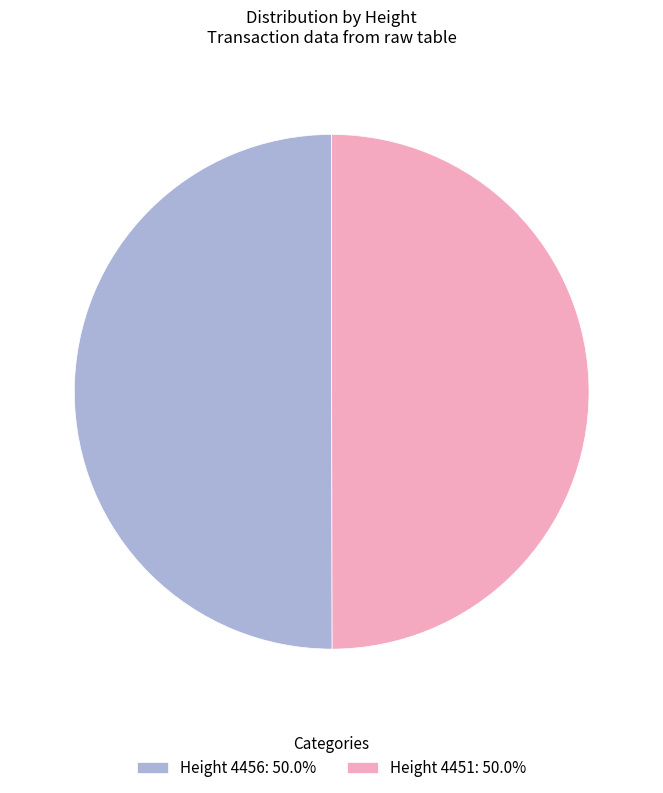

Approximately how many times larger is the value at Height 4451: 50.0% compared to Height 4456: 50.0%?

1.0